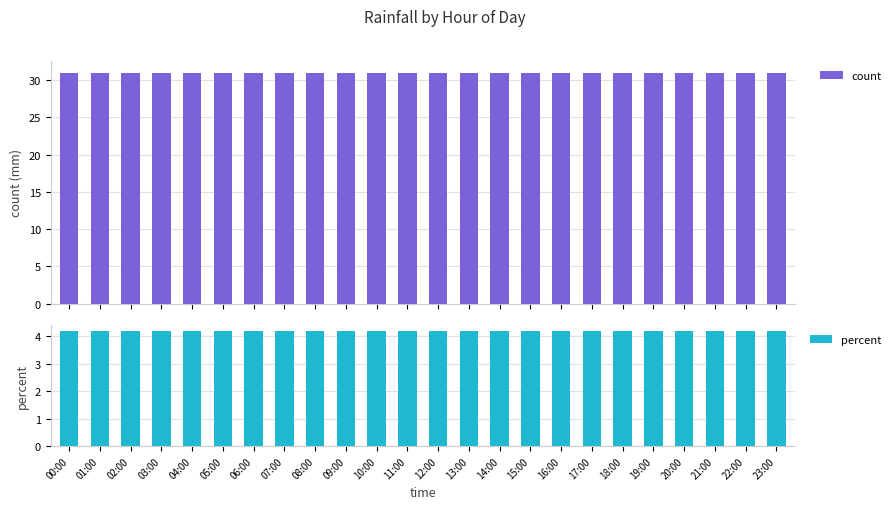

What is the label of the 19th bar from the left?

18:00